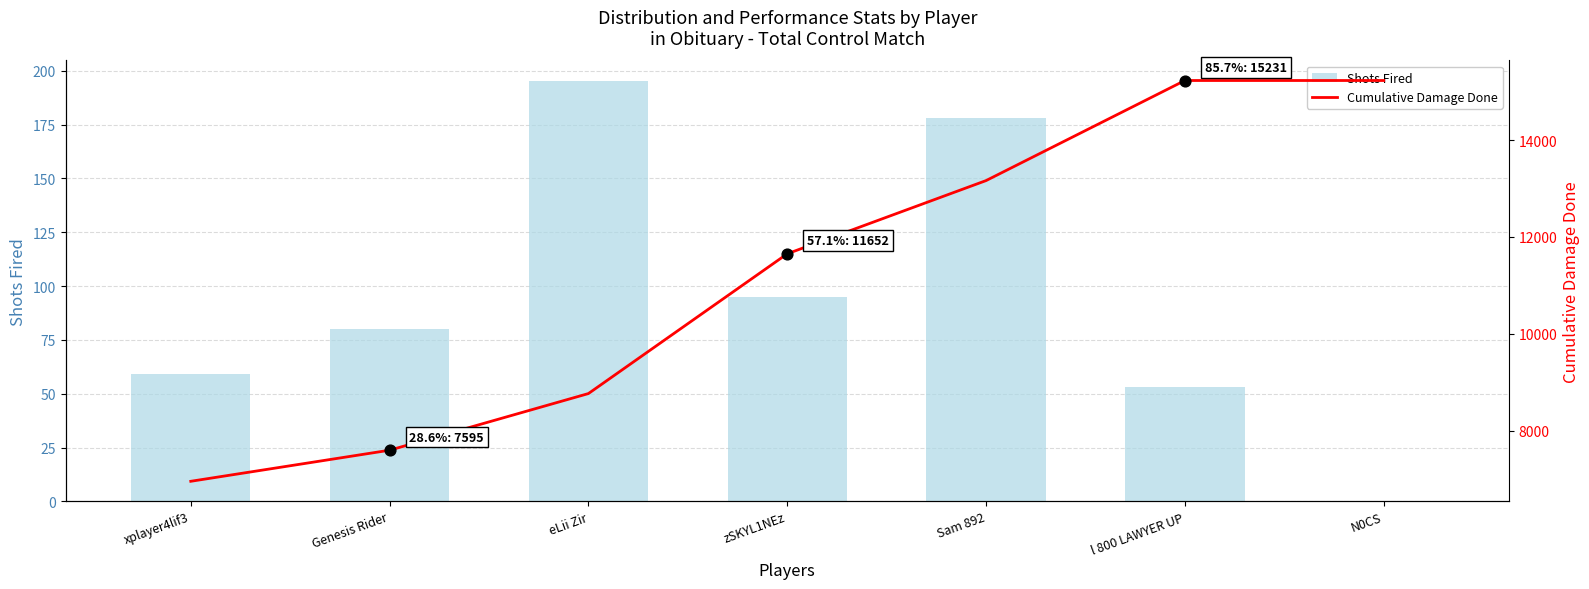

At which category is the sum across all series the highest?

l 800 LAWYER UP